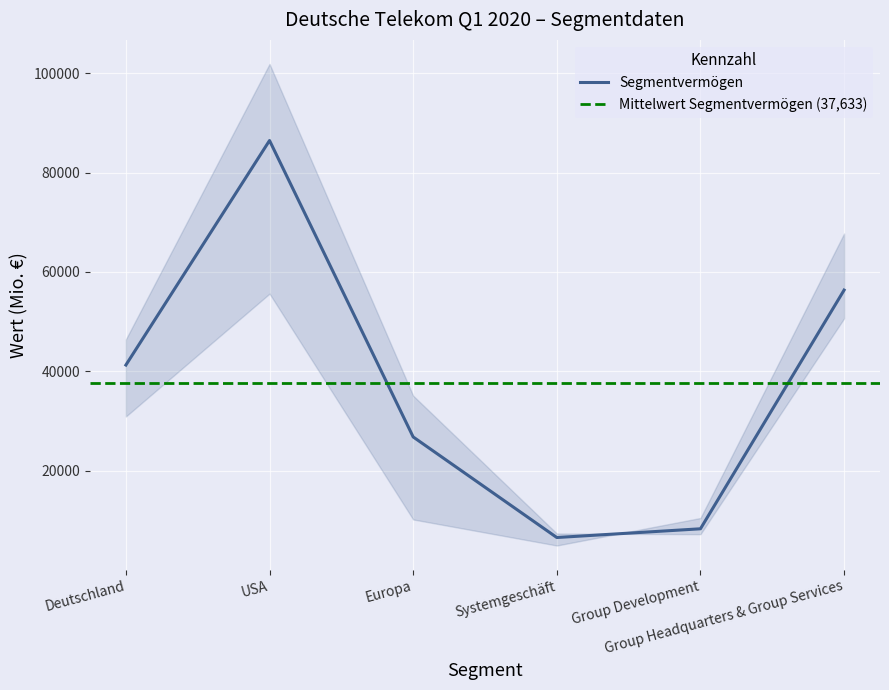

What is the maximum value for Segmentvermögen?

86441